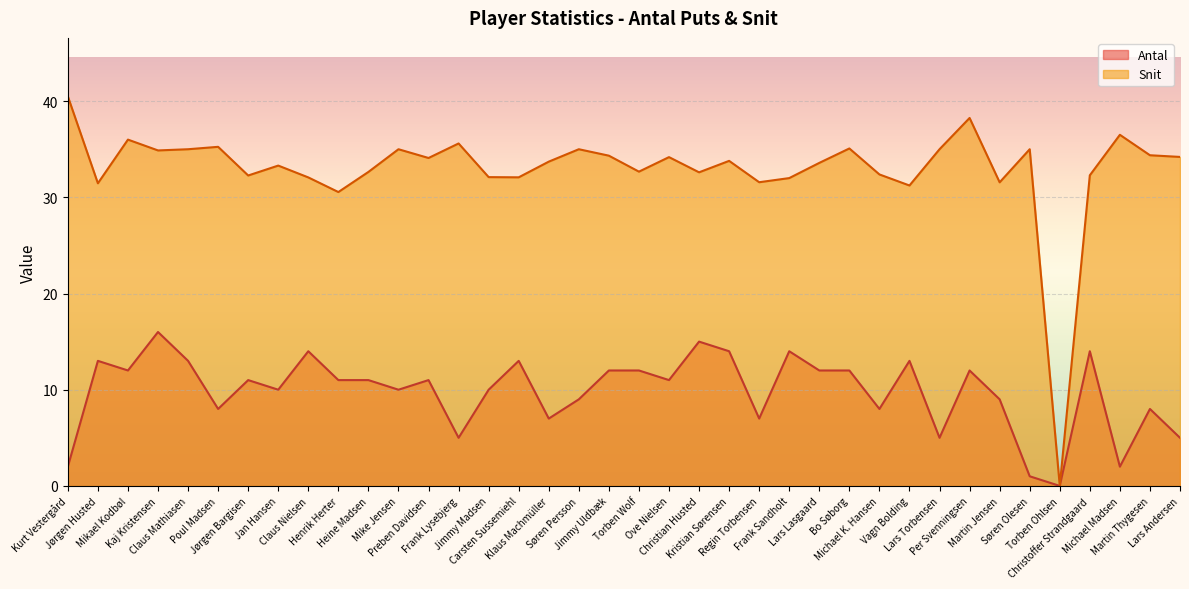

How many interior local peaks does the Snit series have?

12